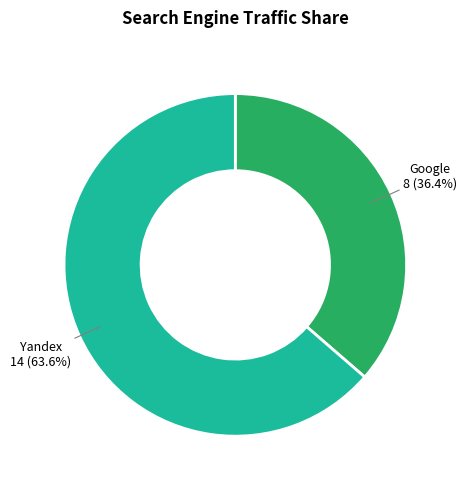

Does any single category account for the majority?

Yes